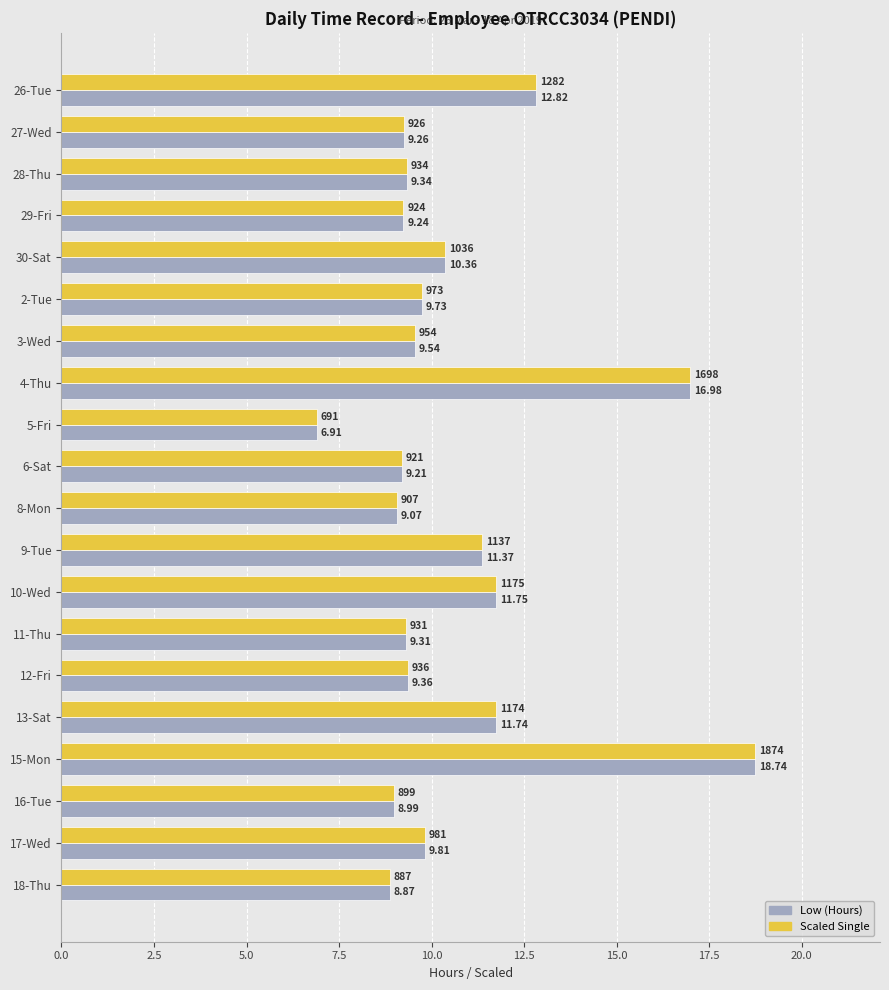

What is the minimum value for Low (Hours)?

6.9